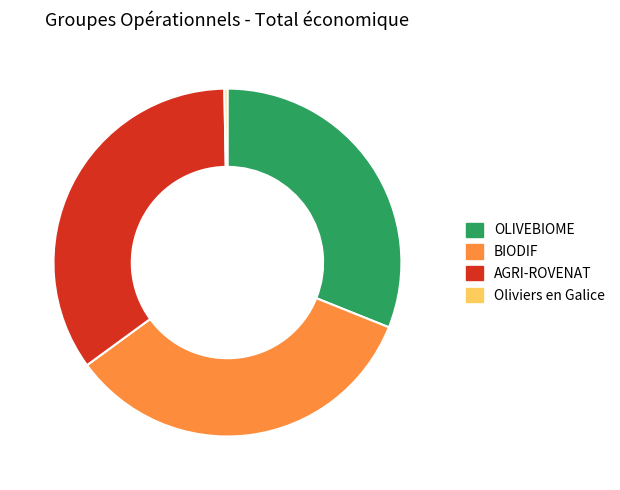

What is the largest slice in the pie chart?

AGRI-ROVENAT